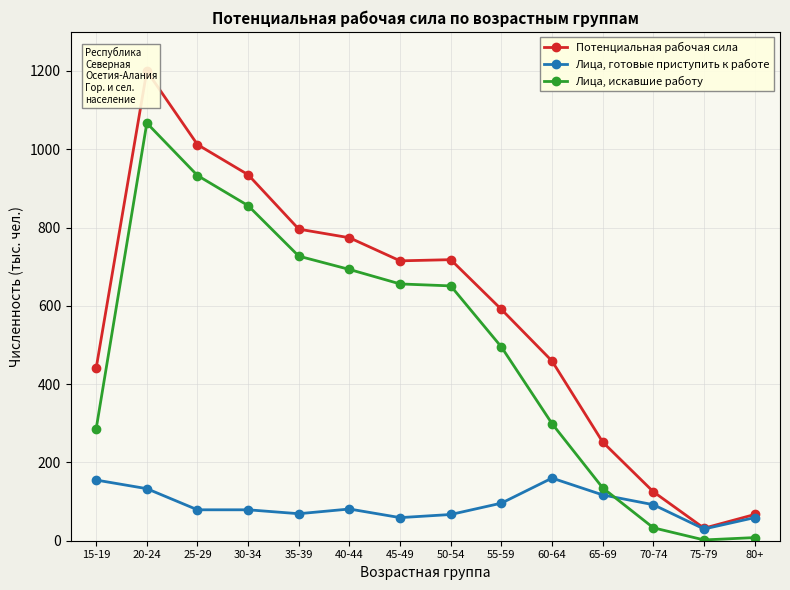

Which series has the largest total across all categories?

Потенциальная рабочая сила